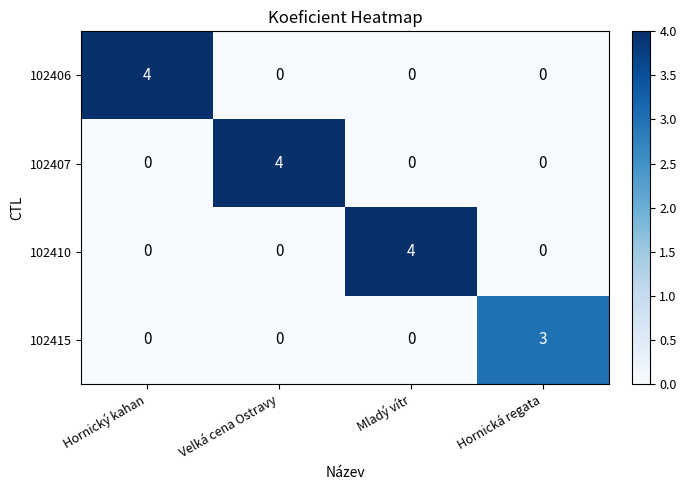

What is the spread (max minus min) of values at Hornická regata?

3